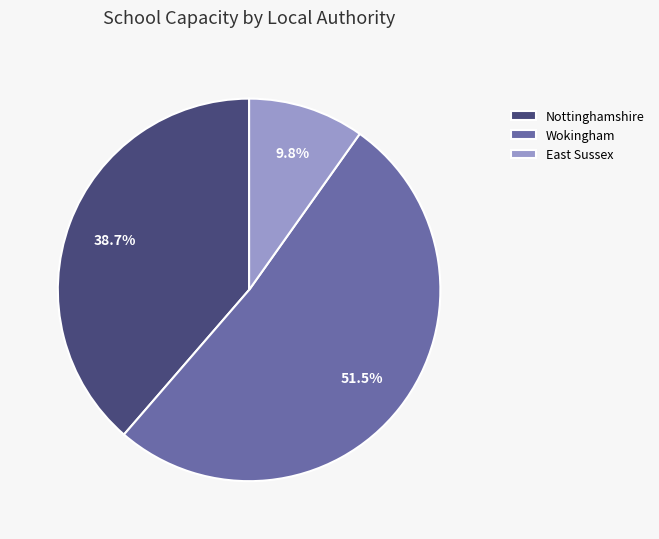

How many slices are in this pie chart?

3